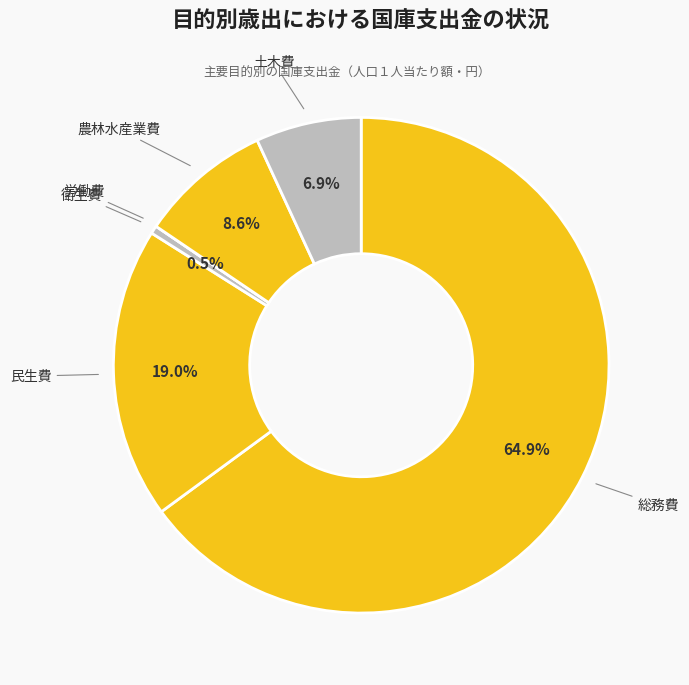

Which slice is the smallest?

労働費